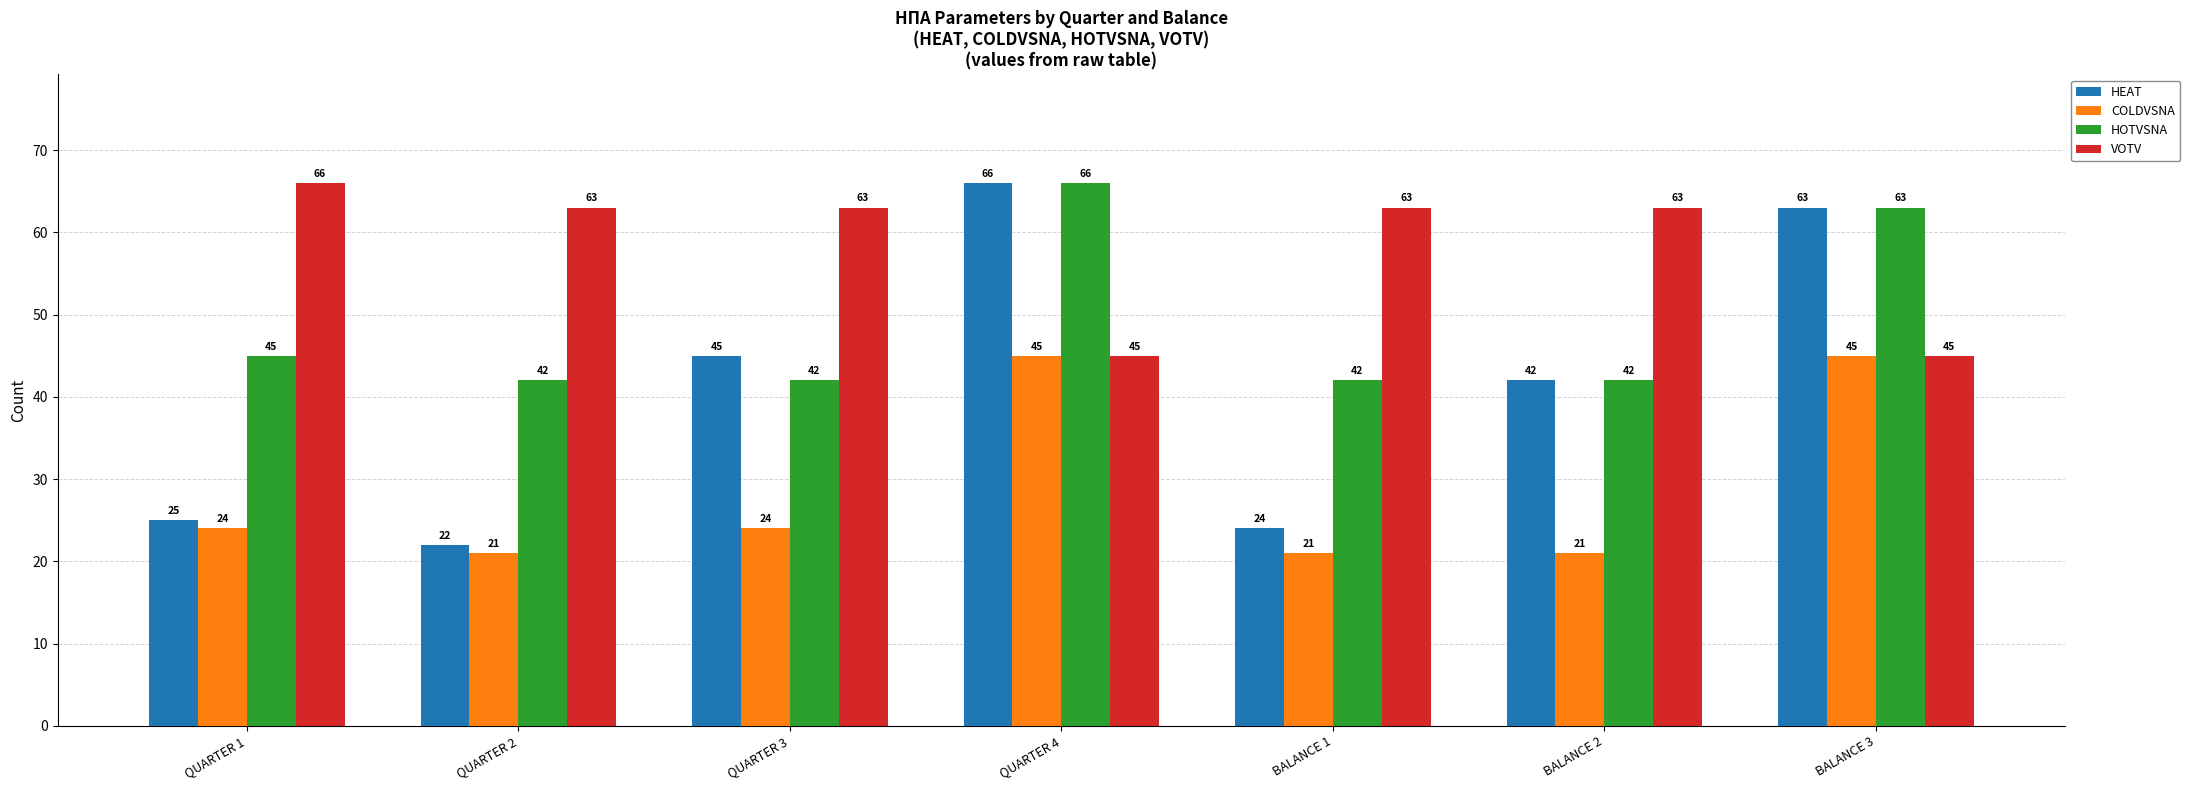

What is the minimum value shown in the chart?

21